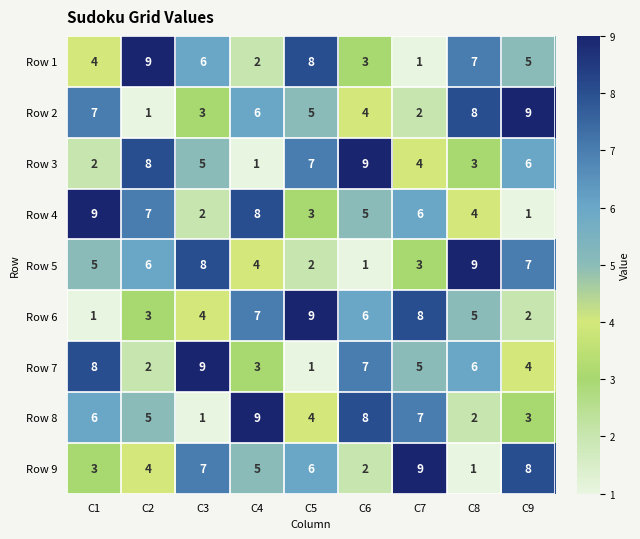

Rank the series at C6 from lowest to highest value.

Row 5, Row 9, Row 1, Row 2, Row 4, Row 6, Row 7, Row 8, Row 3